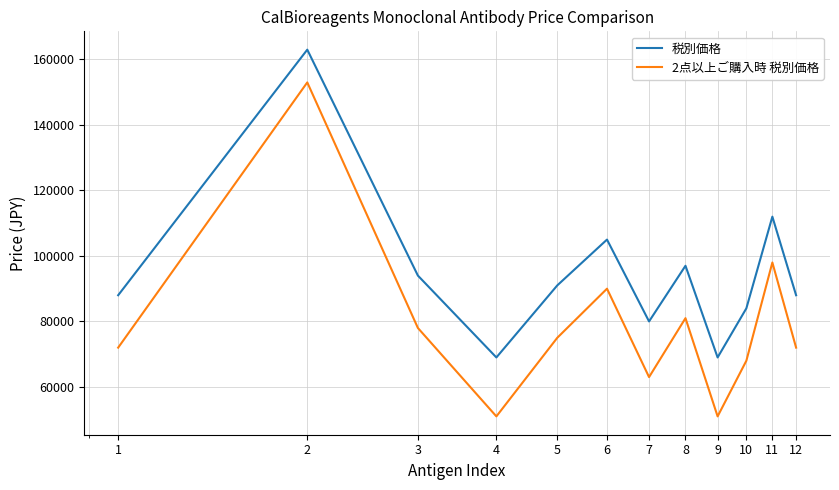

True or false: 2点以上ご購入時 税別価格 and 税別価格 intersect in this chart.

False